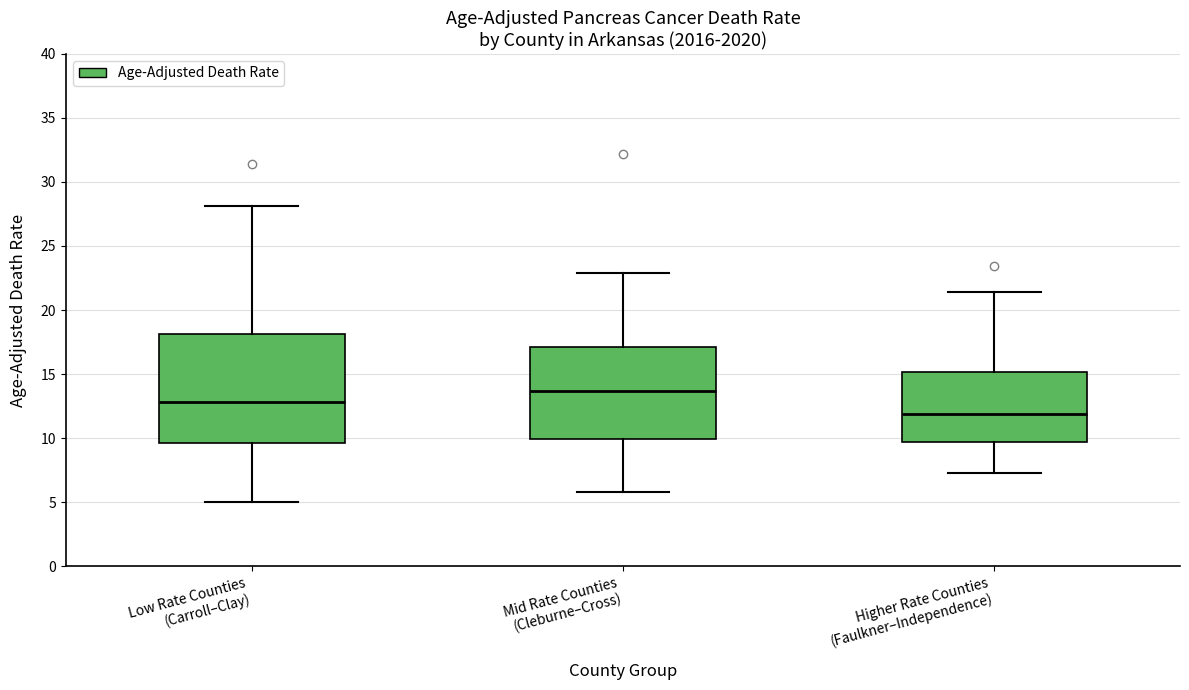

Comparing the boxes themselves (not the whiskers), which one is the tallest?

Low Rate Counties (Carroll–Clay)